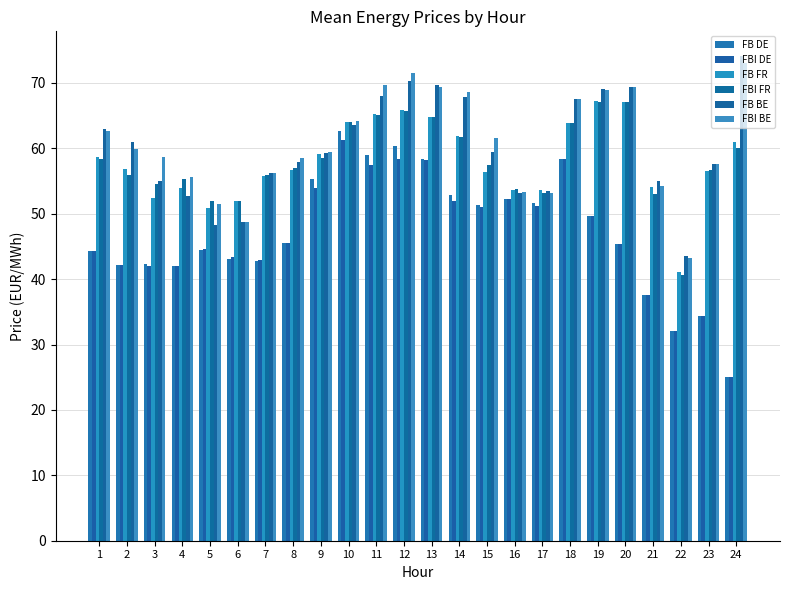

What is the sum of the FBI FR values at 15 and 23?

114.1